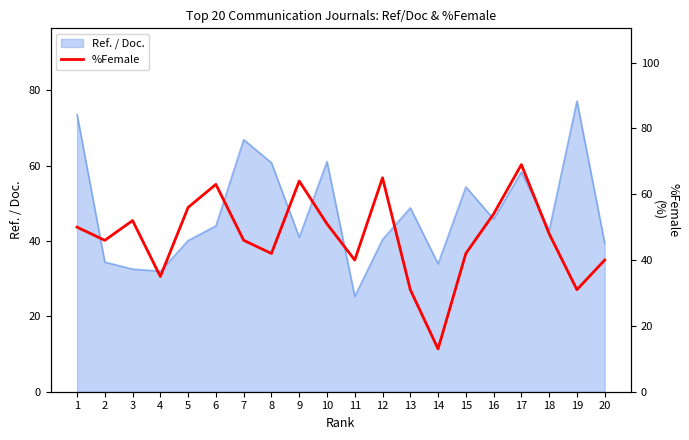

Reading left to right, list all the values displayed in this chart.

50	46	52	35	56	63	46	42	64	51	40	65	31	13	42	54	69	48	31	40